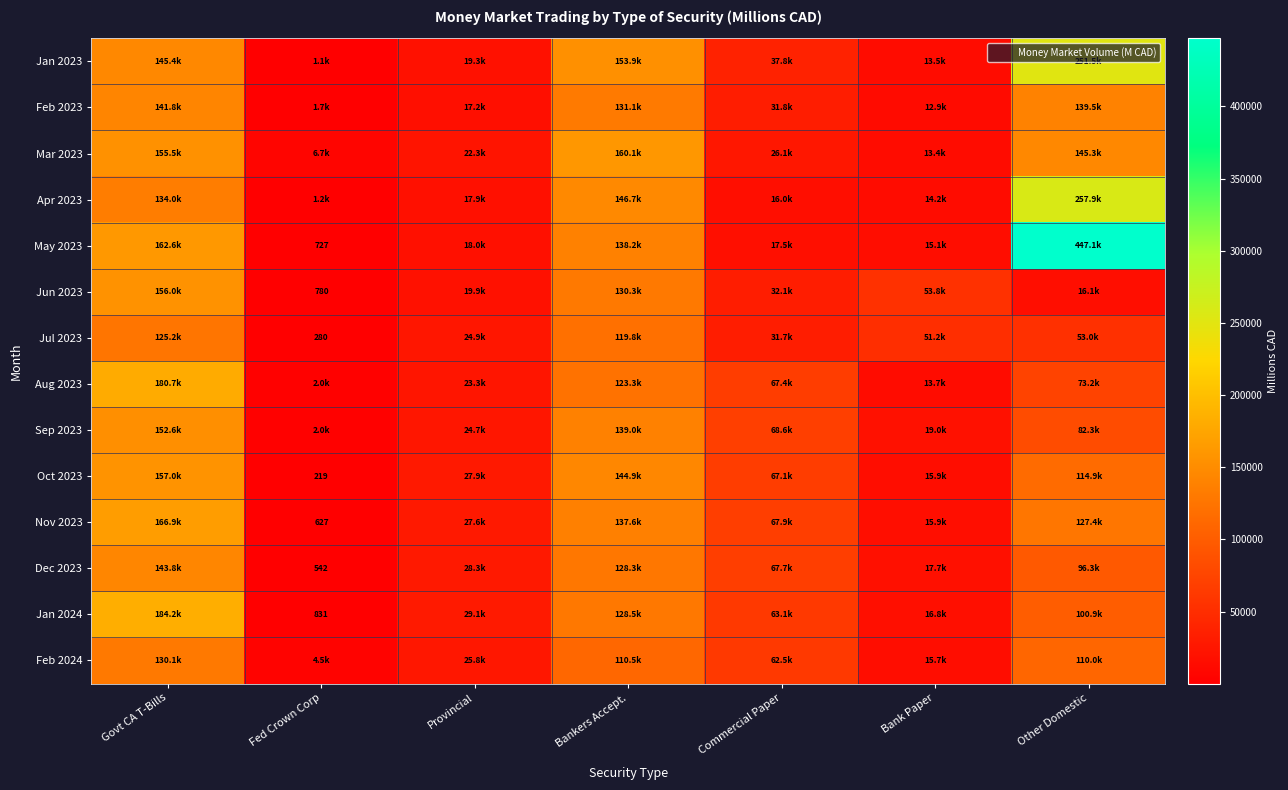

The Dec 2023 series shows 143754.2 at Govt CA T-Bills. True or false?

True